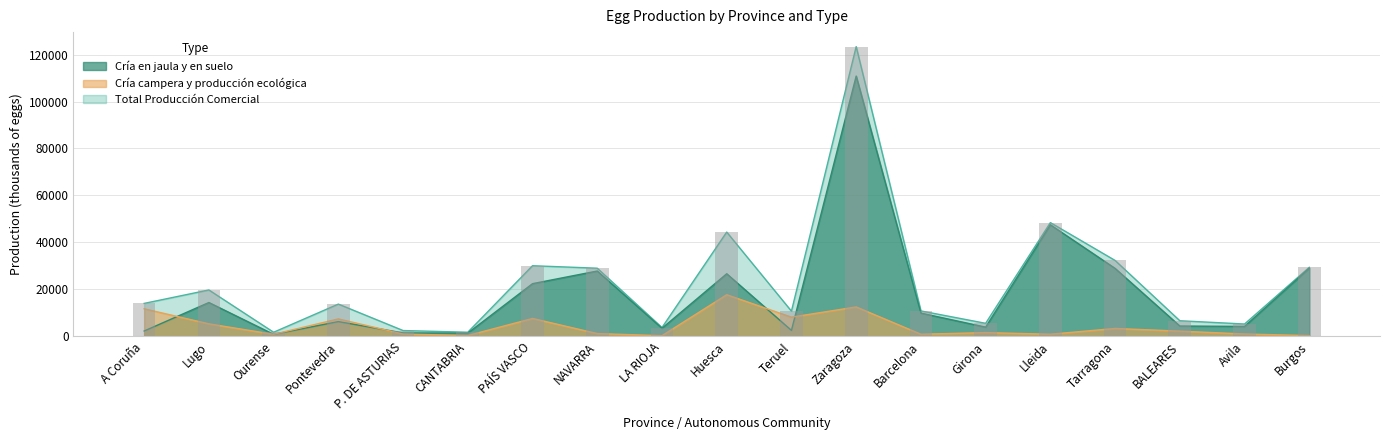

What is the label of the 15th bar from the left?

Lleida